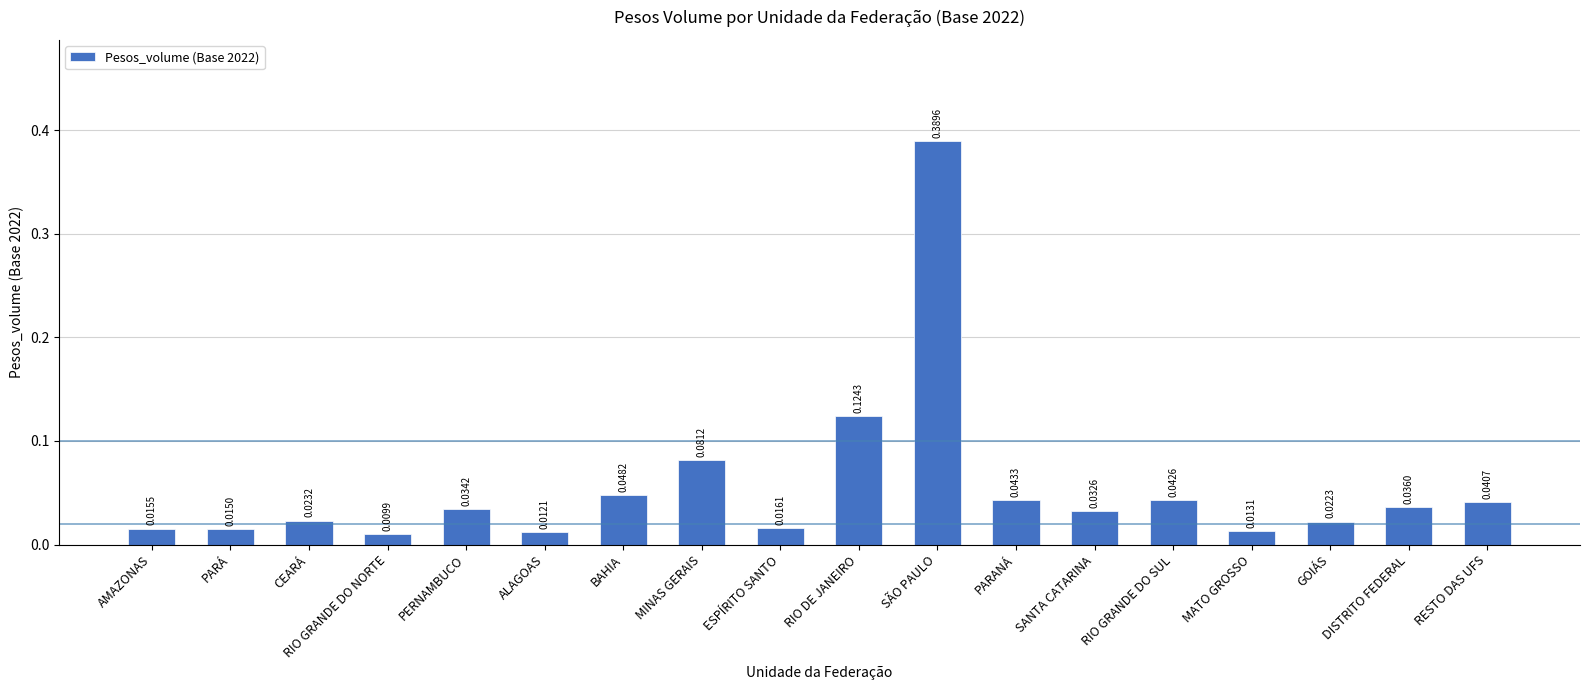

List the labels in order of value, largest first.

SÃO PAULO, RIO DE JANEIRO, MINAS GERAIS, BAHIA, PARANÁ, RIO GRANDE DO SUL, RESTO DAS UFS, DISTRITO FEDERAL, PERNAMBUCO, SANTA CATARINA, CEARÁ, GOIÁS, ESPÍRITO SANTO, AMAZONAS, PARÁ, MATO GROSSO, ALAGOAS, RIO GRANDE DO NORTE